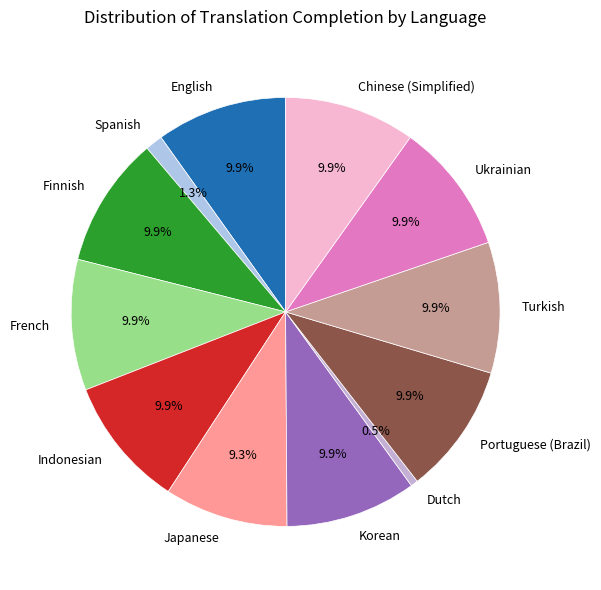

What is the ratio of the value at Spanish to the value at Indonesian?

0.1